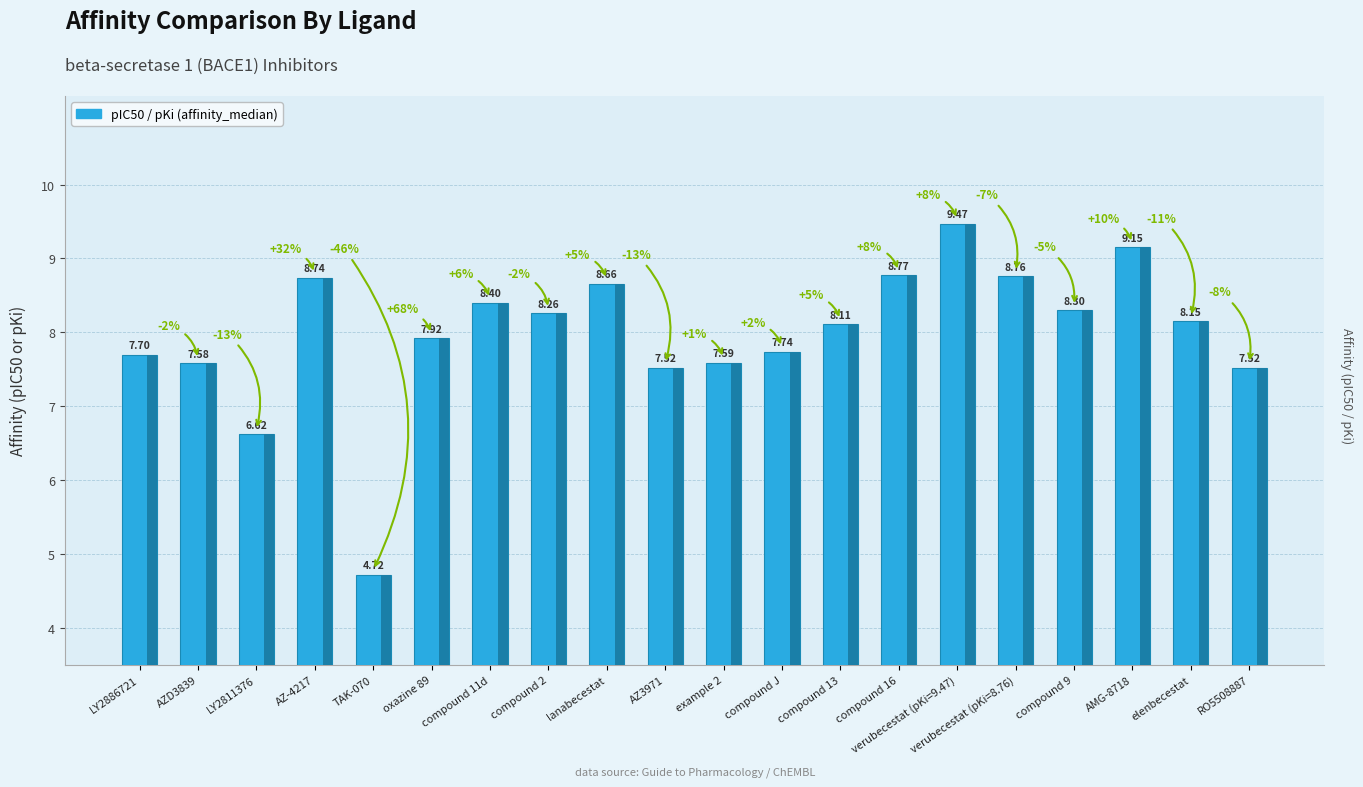

Is it true that the value at verubecestat (pKi=9.47) is 9.5?

True